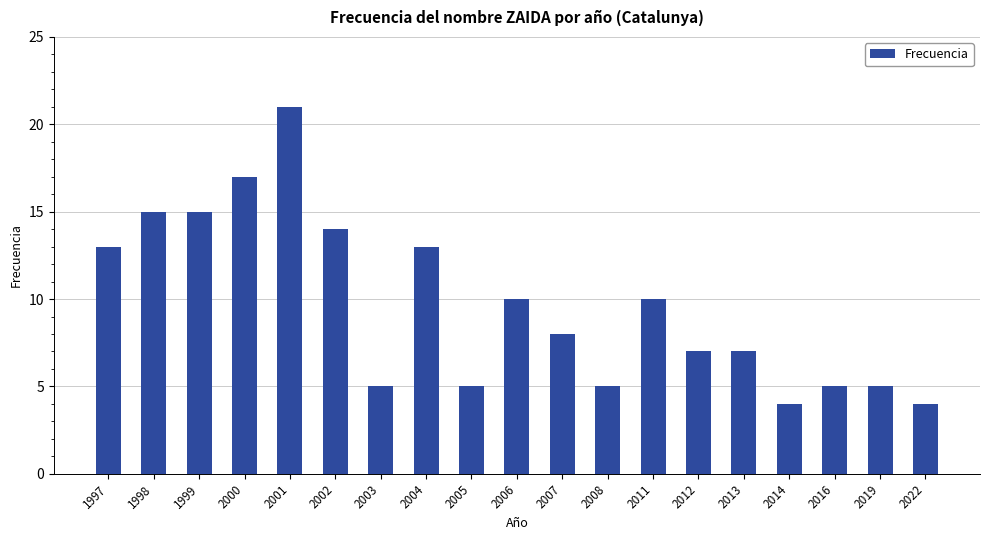

How many bars are there in total?

19